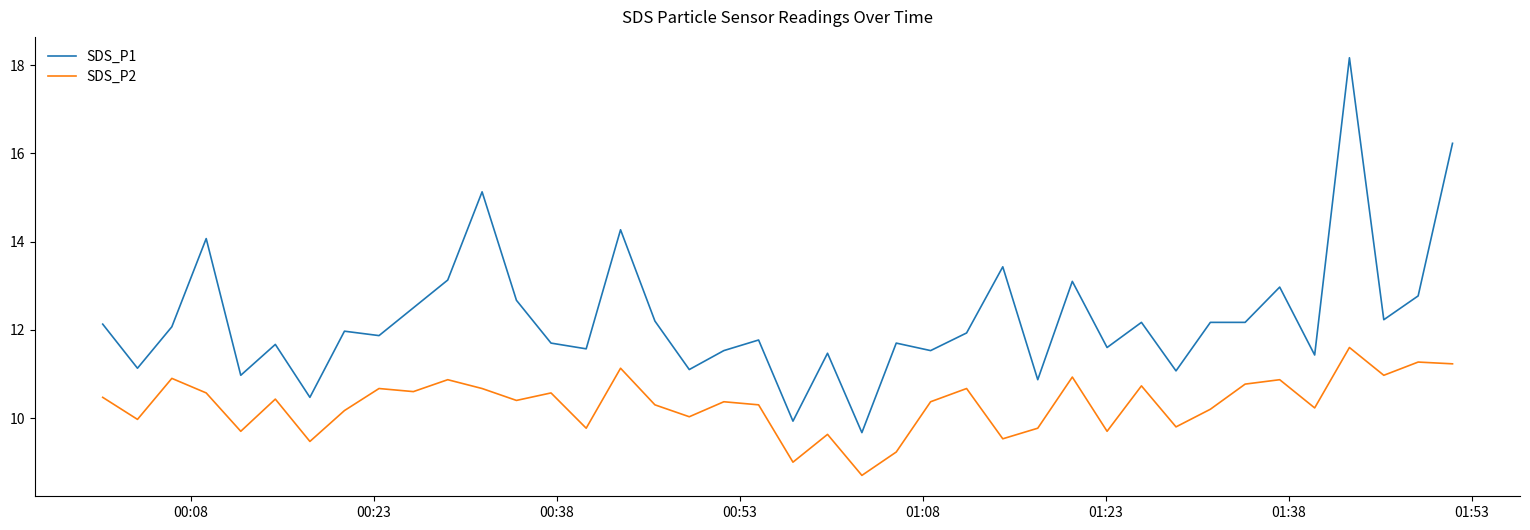

True or false: SDS_P2 and SDS_P1 cross at least once.

False